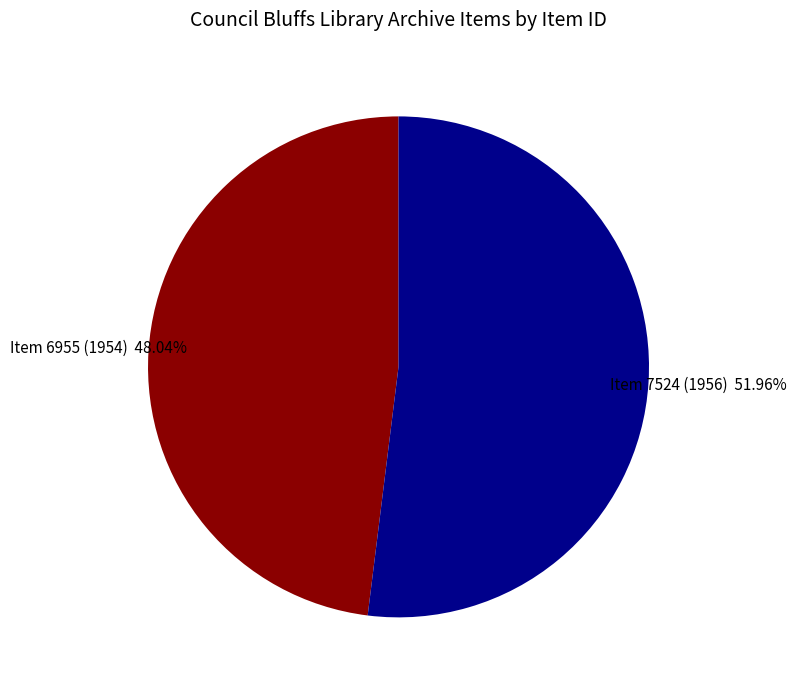

Which slice is the largest?

Item 7524